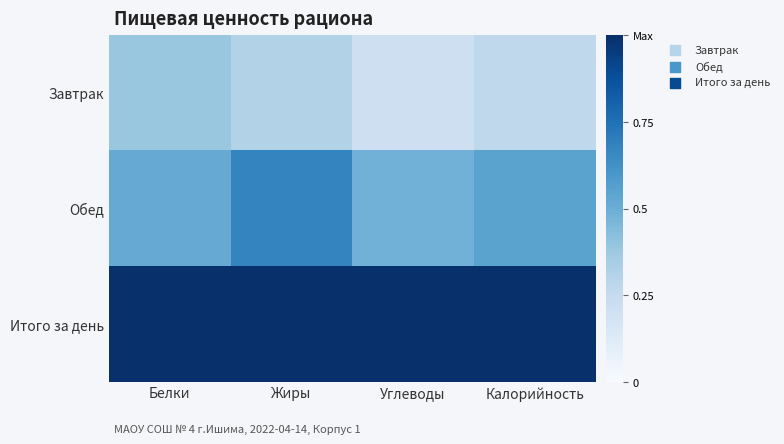

What is the difference between the highest and lowest values at Белки?

0.6